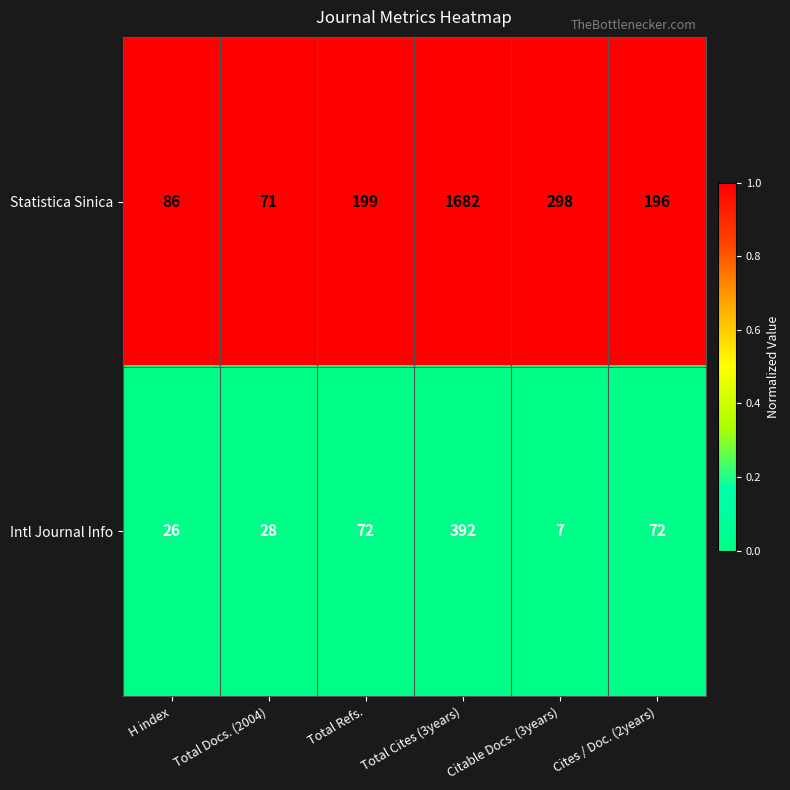

The Statistica Sinica series shows 1682 at Total Cites (3years). True or false?

True